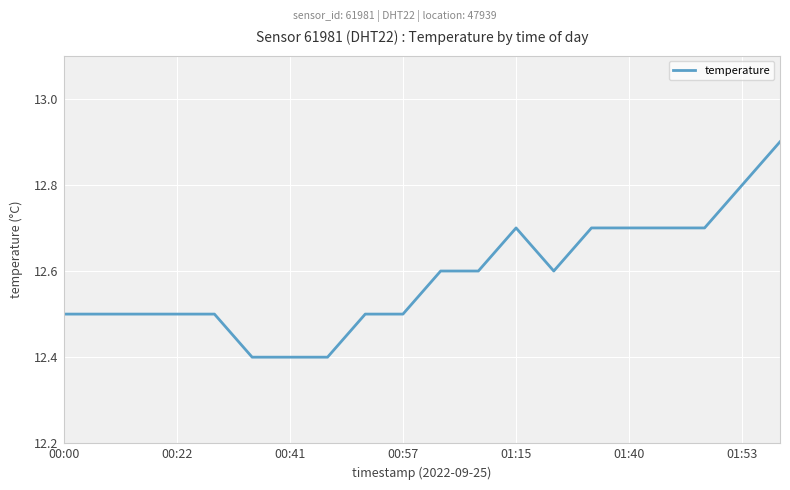

What is the maximum value shown in the chart?

12.9